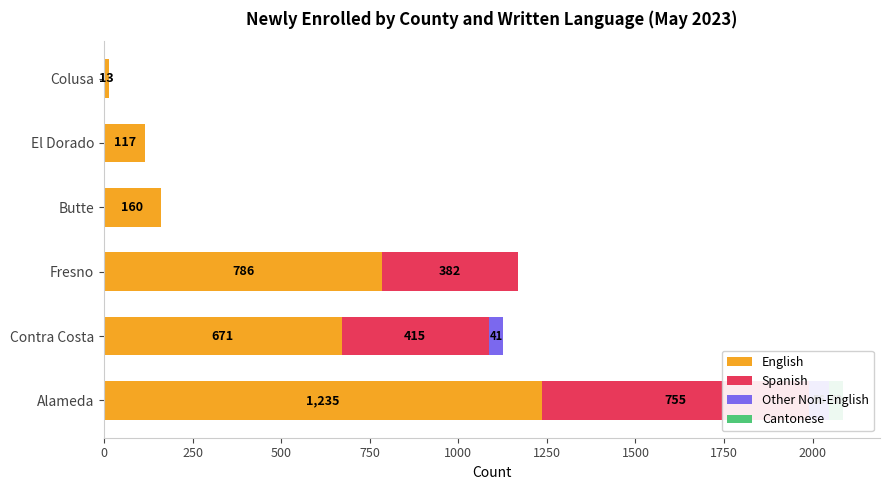

What is the value of the Spanish bar at the 1st from the left?

755